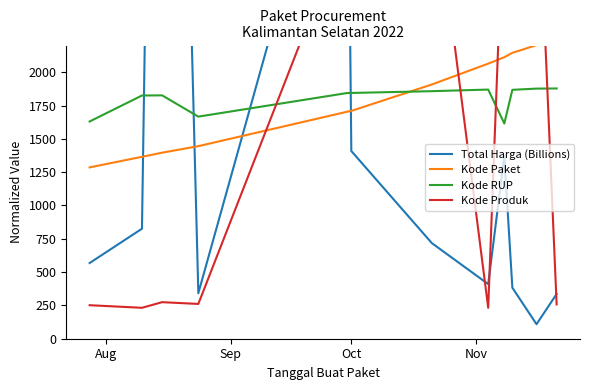

What is the minimum value for Kode RUP?

1614.9